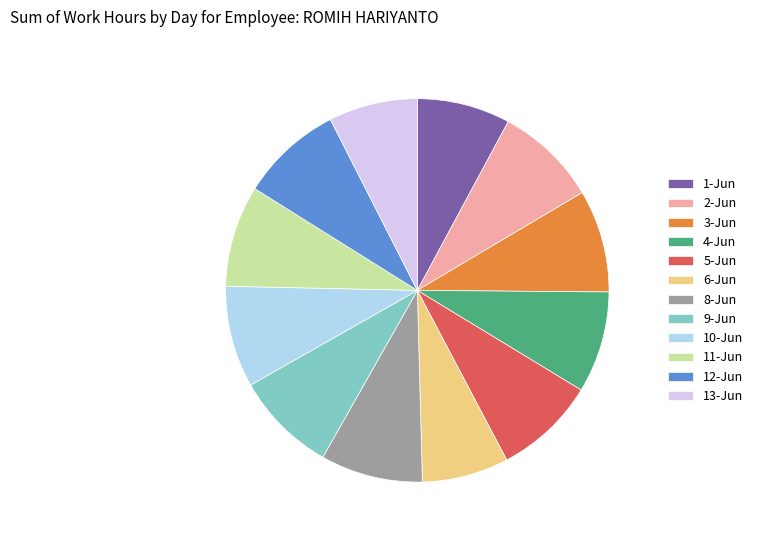

What is the ratio of the value at 13-Jun to the value at 11-Jun?

0.9